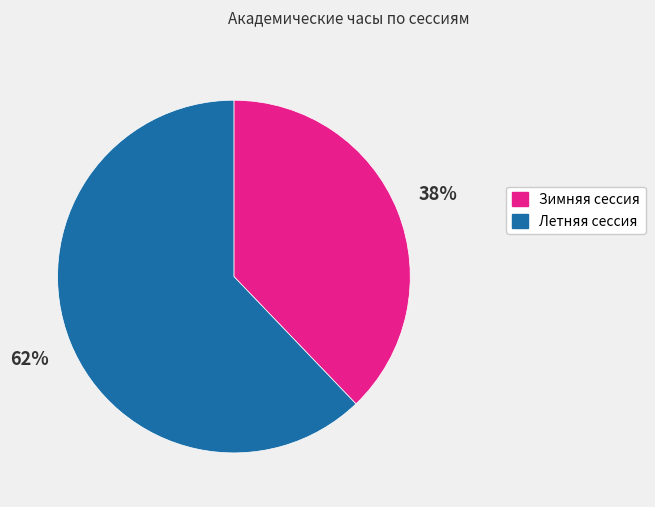

Which category has the smallest portion of the pie?

Зимняя сессия